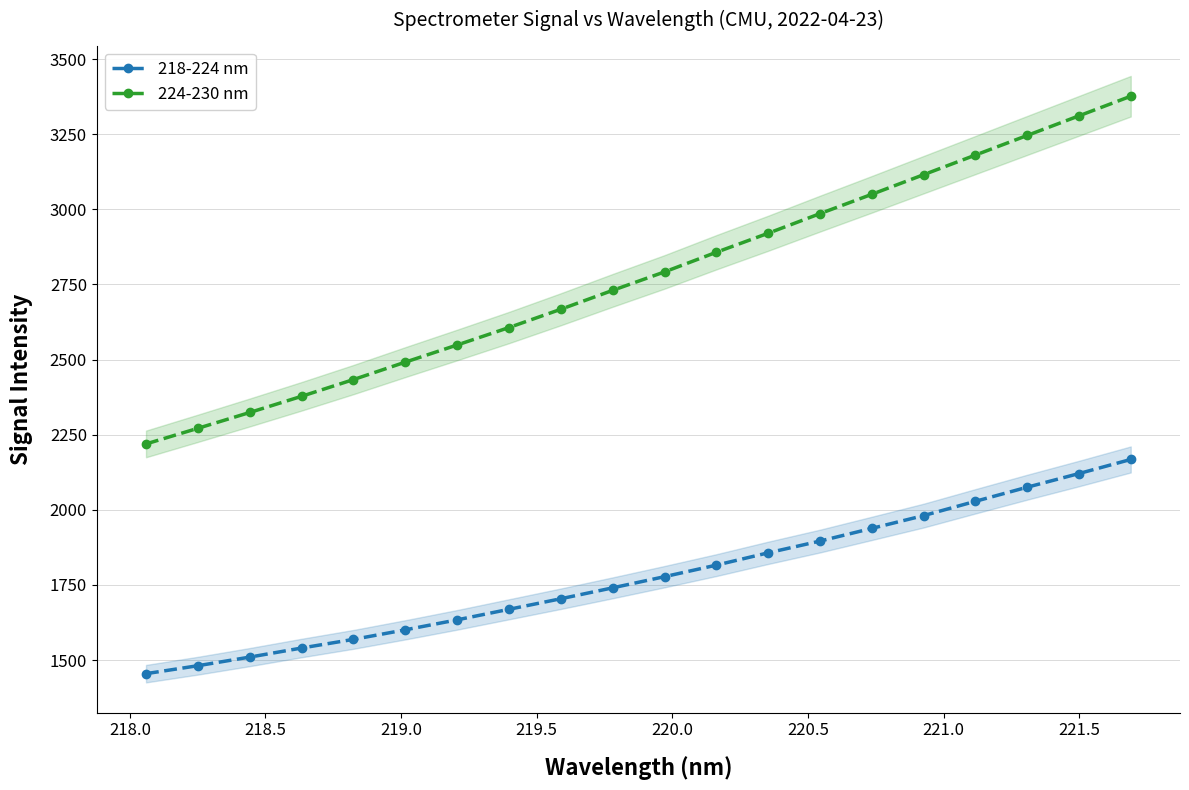

What is the value of the 218-224 nm point at the 11th from the left?

1777.6